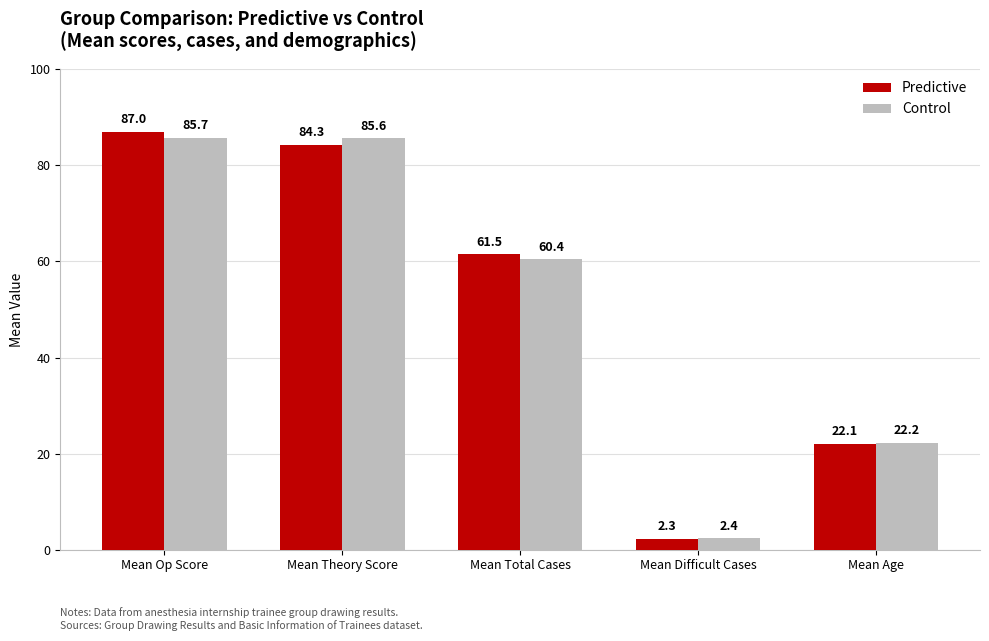

Which series has the widest spread of values?

Predictive